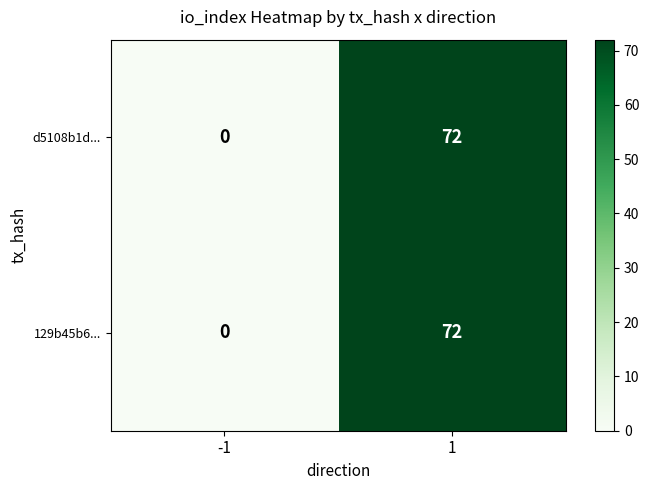

Reading left to right, what are all the values shown in this chart?

d5108b1d...: 0	72
129b45b6...: 0	72